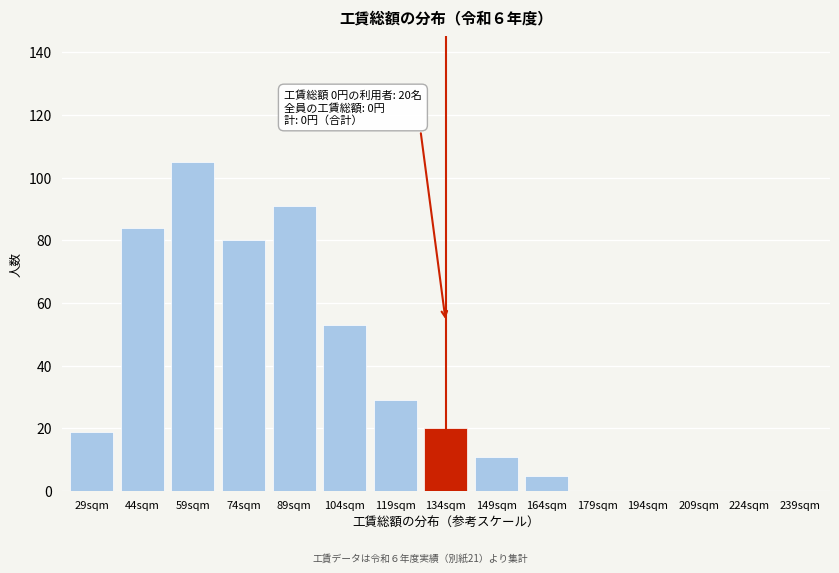

Reading left to right, extract all data points from this chart.

29sqm=19	44sqm=84	59sqm=105	74sqm=80	89sqm=91	104sqm=53	119sqm=29	134sqm=20	149sqm=11	164sqm=5	179sqm=0	194sqm=0	209sqm=0	224sqm=0	239sqm=0